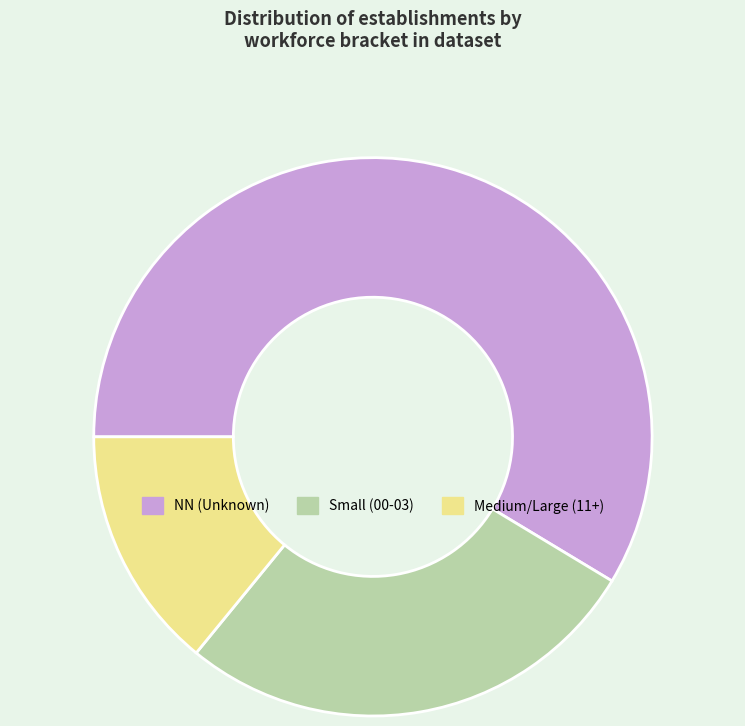

Combined, do Small (00-03) and Medium/Large (11+) account for over 50%?

No